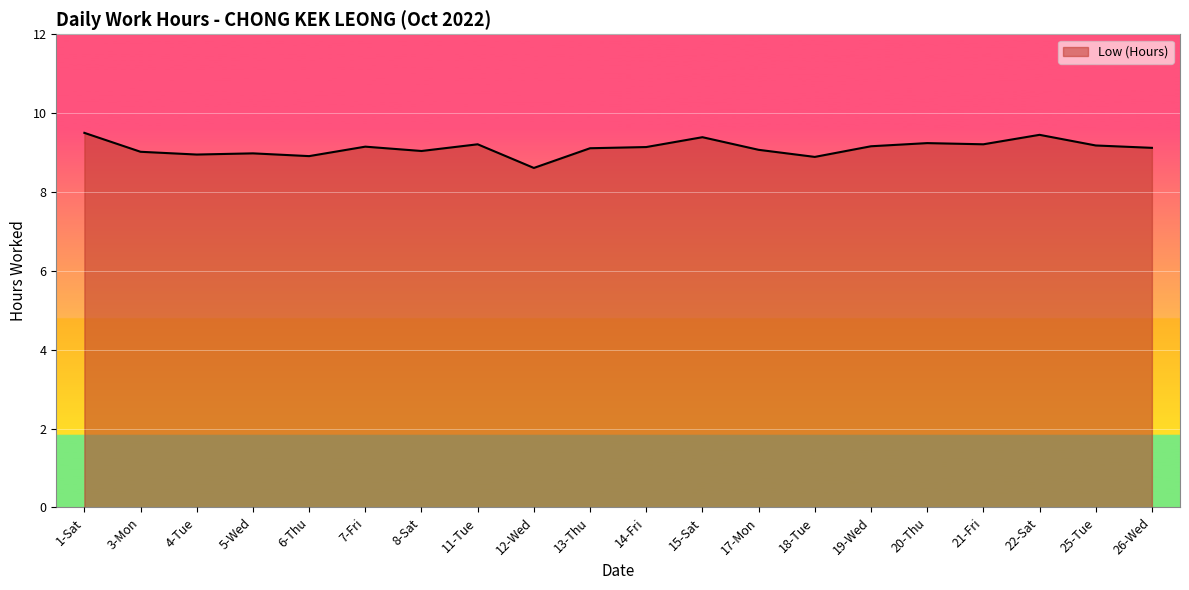

The chart shows a value of 9.0 at 5-Wed. True or false?

True